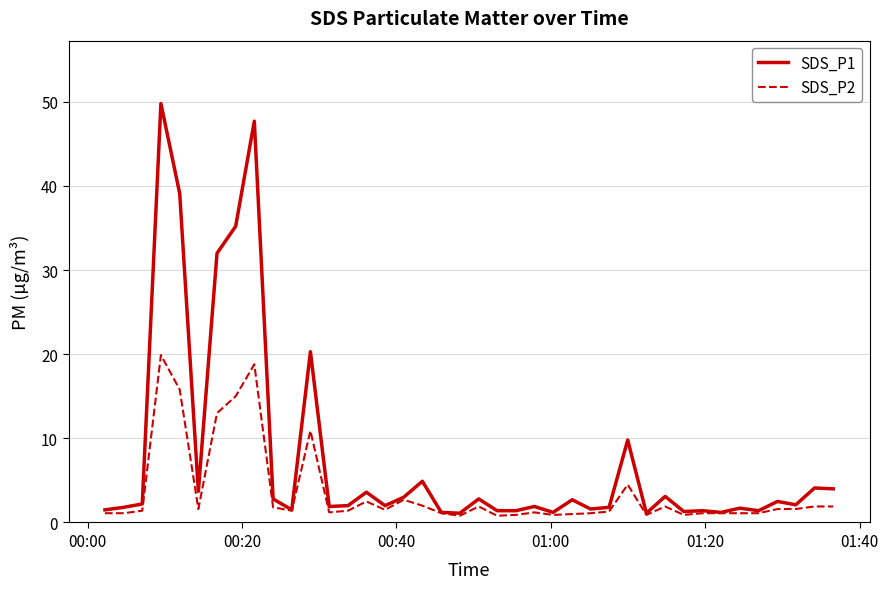

Rank the series by their maximum value, from highest to lowest.

SDS_P1, SDS_P2